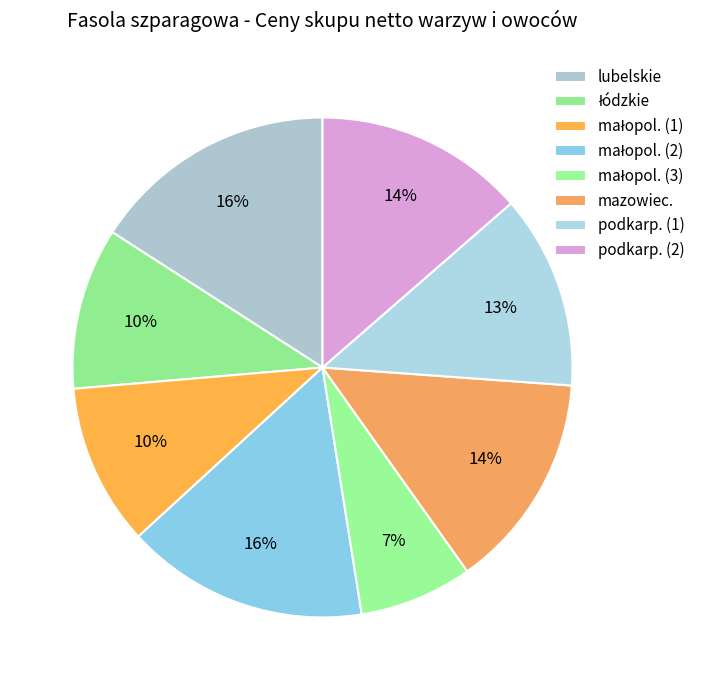

What is the change in value from łódzkie to małopol. (3)?

-1.5